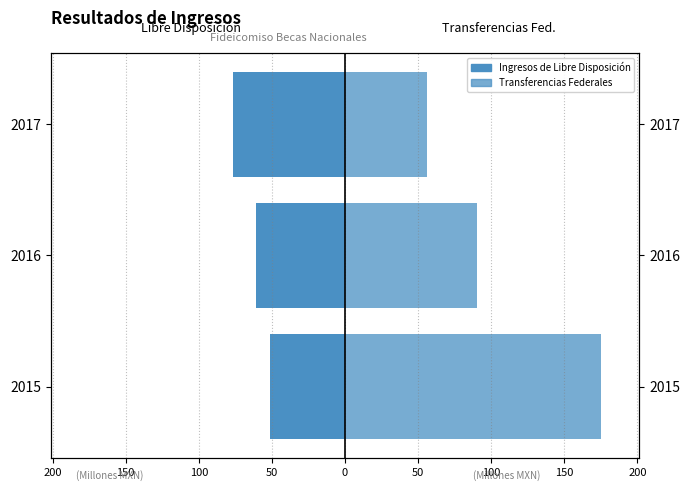

How many data points does each series have?

3